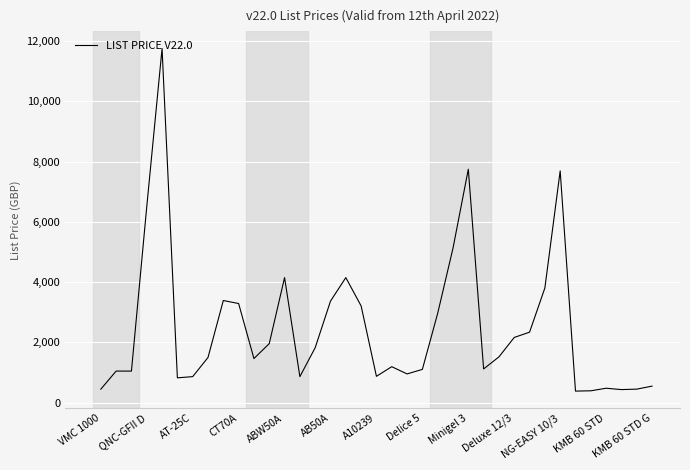

What is the maximum value shown in the chart?

11750